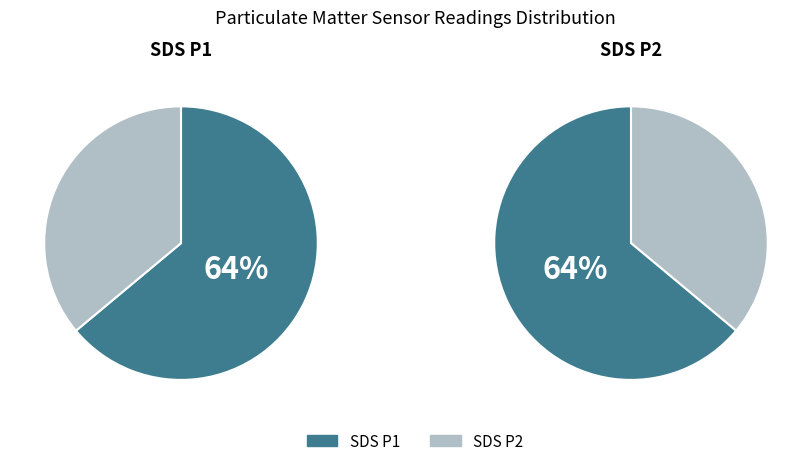

Is it true that SDS_P2_mean is 22% of the pie?

False